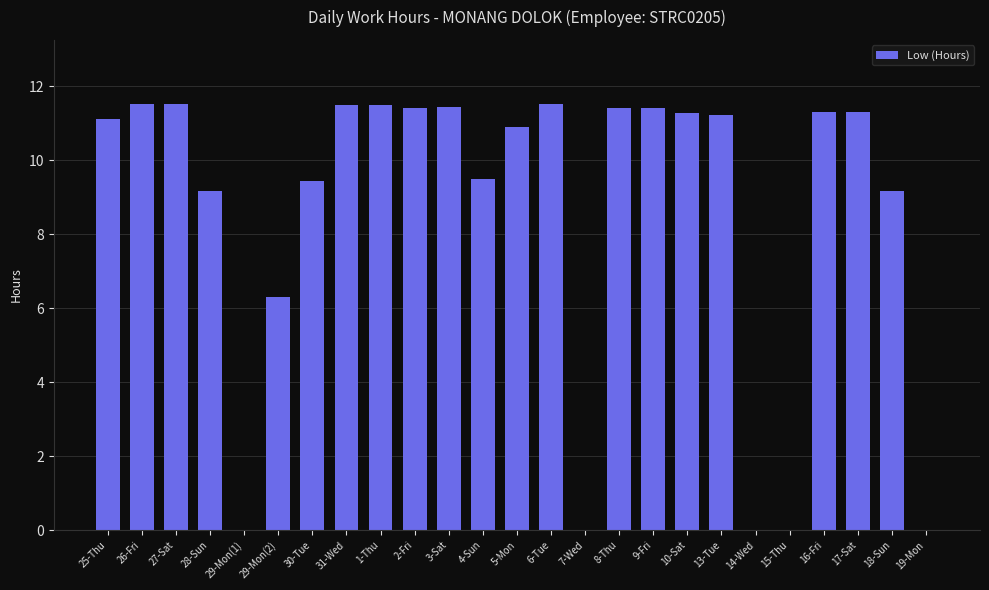

What is the change in value from 13-Tue to 15-Thu?

-11.2